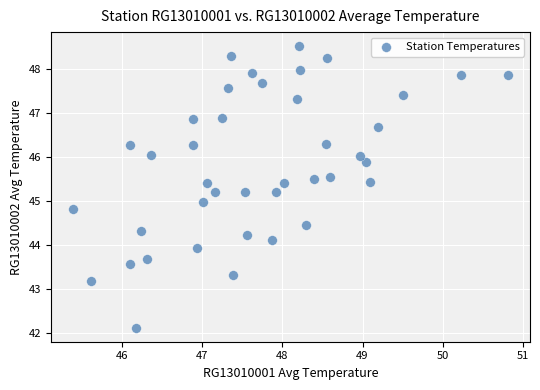

What is the range of X values (max minus min)?

5.4